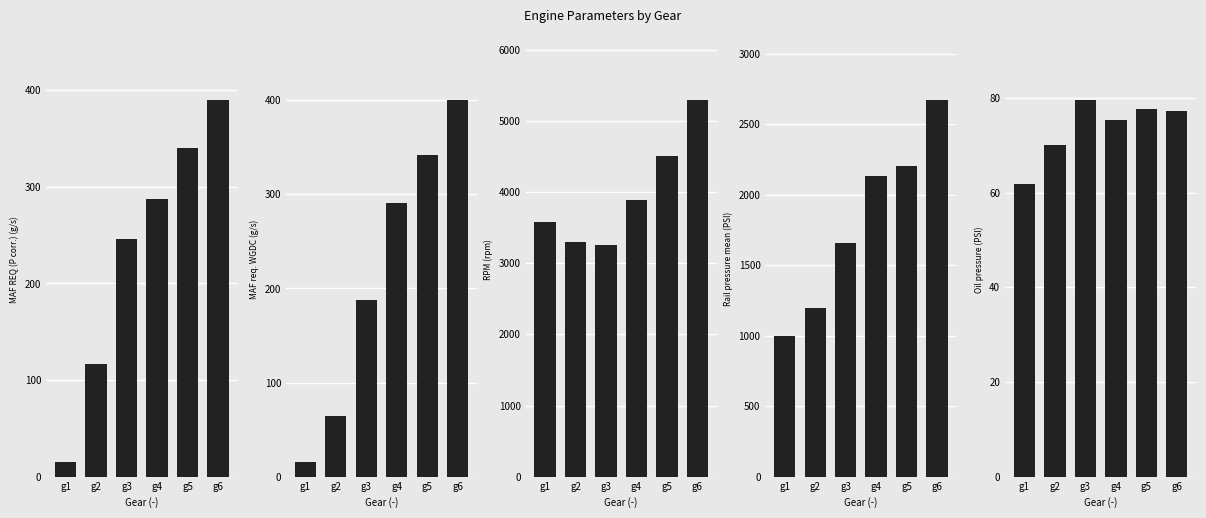

True or false: Rail pressure mean (PSI) has a value of 2670.5 at g6.

True